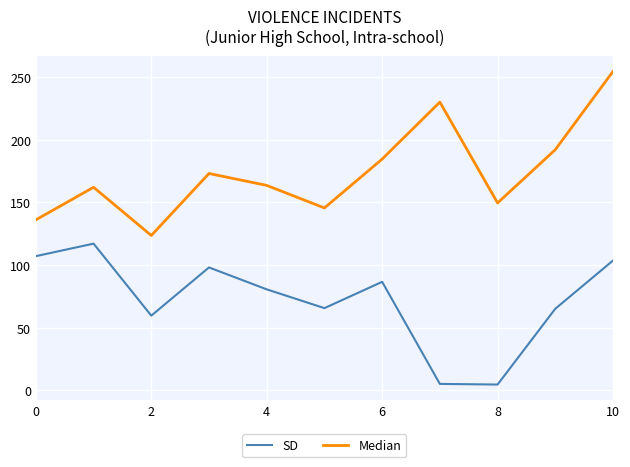

What is the difference between the maximum and minimum values in the SD series?

112.5